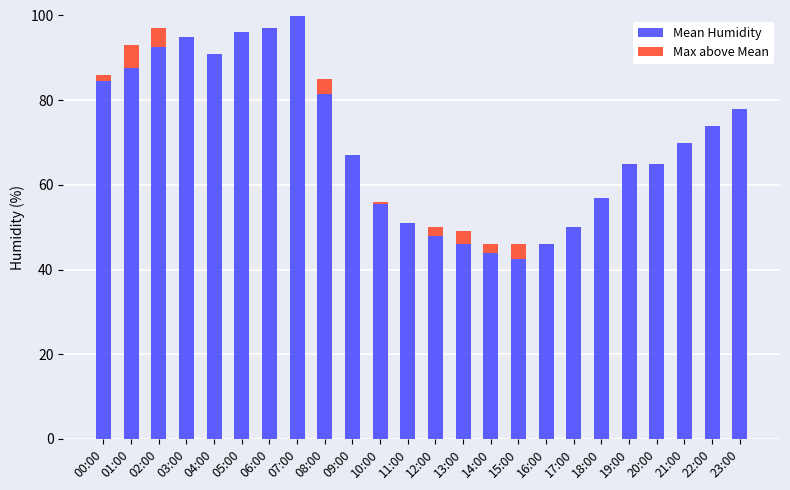

What is the total value across all series at 03:00?

95.0